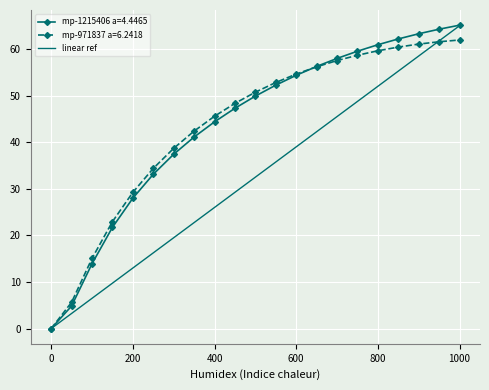

What is the greatest value displayed?

65.1